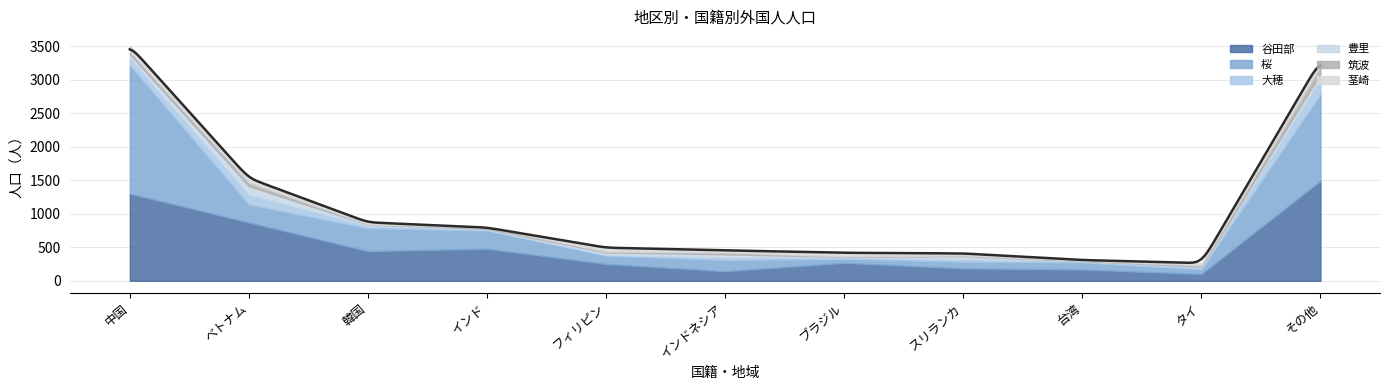

True or false: 谷田部 and 大穂 cross at least once.

False